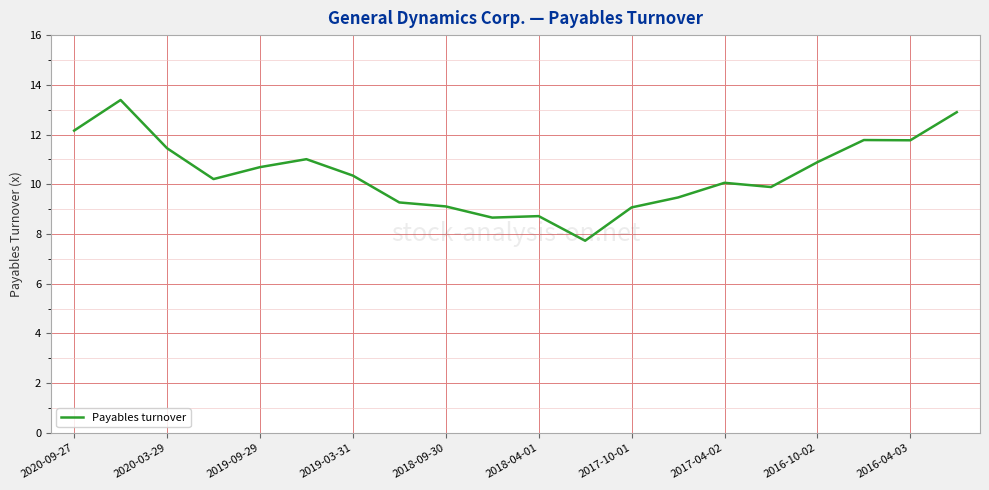

What is the smallest value displayed?

7.7